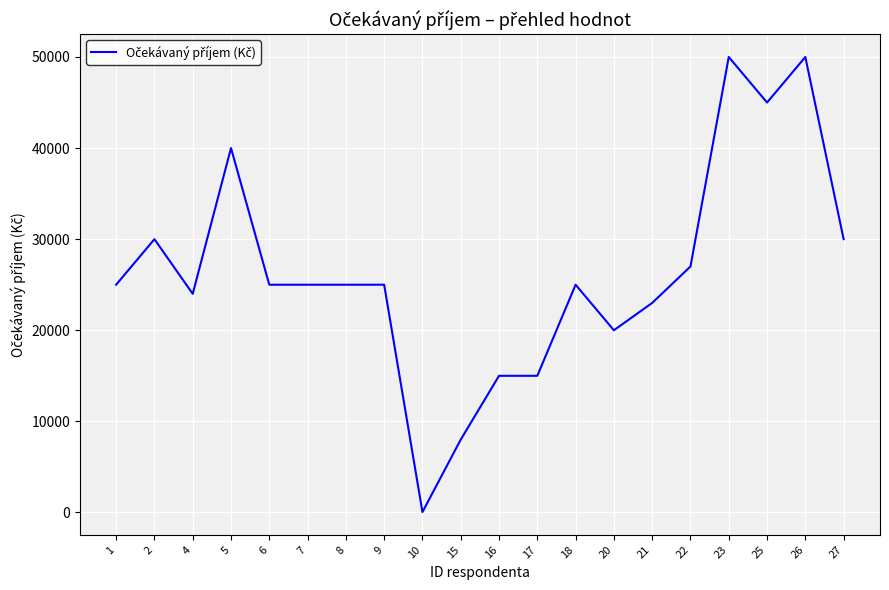

What is the ratio of the value at 8 to the value at 17?

1.7